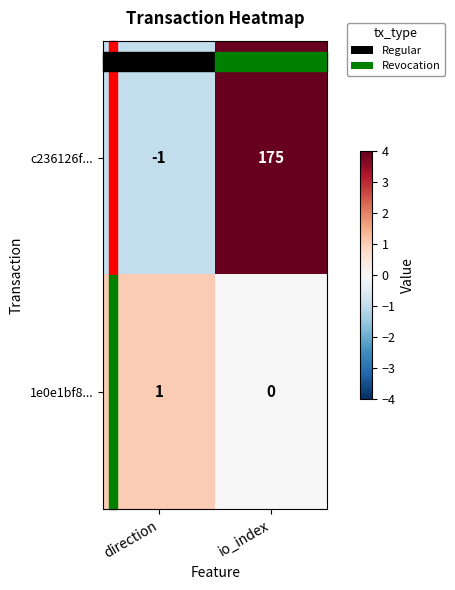

True or false: c236126f... has a value of 260 at io_index.

False